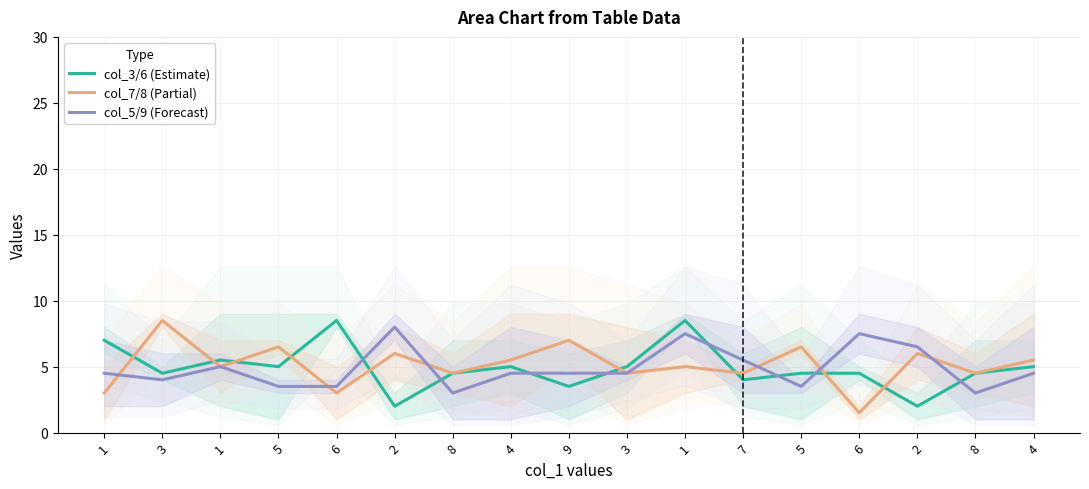

How many intersections are there between col_7/8 (Partial) and col_5/9 (Forecast)?

6